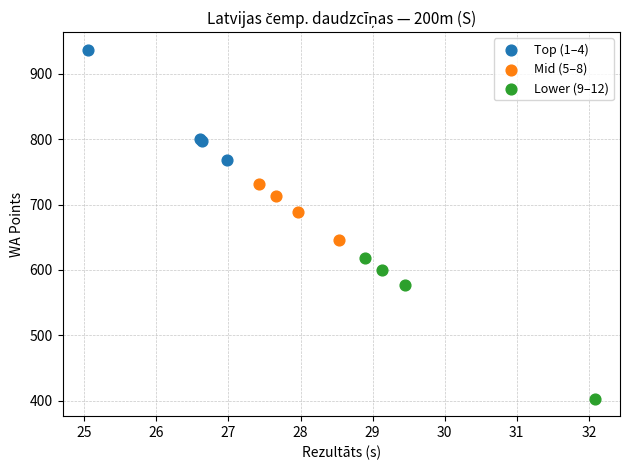

Which series has the largest Y range (max minus min)?

Lower (9–12)